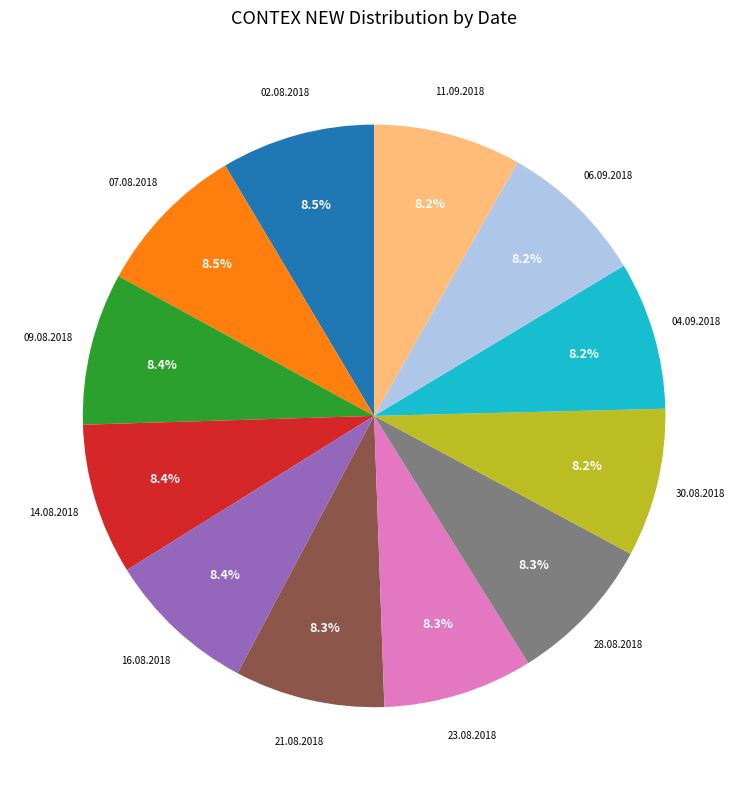

Is there a majority slice in this chart?

No